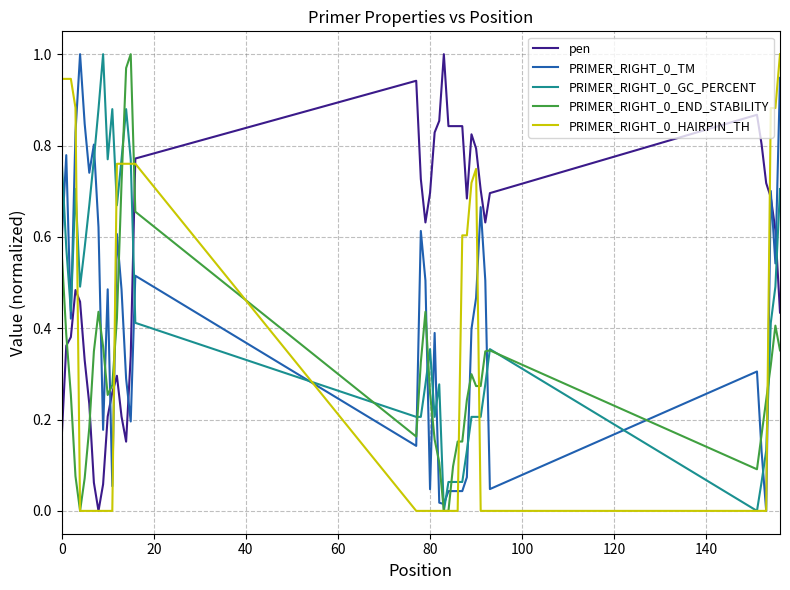

True or false: PRIMER_RIGHT_0_GC_PERCENT and PRIMER_RIGHT_0_TM intersect in this chart.

True